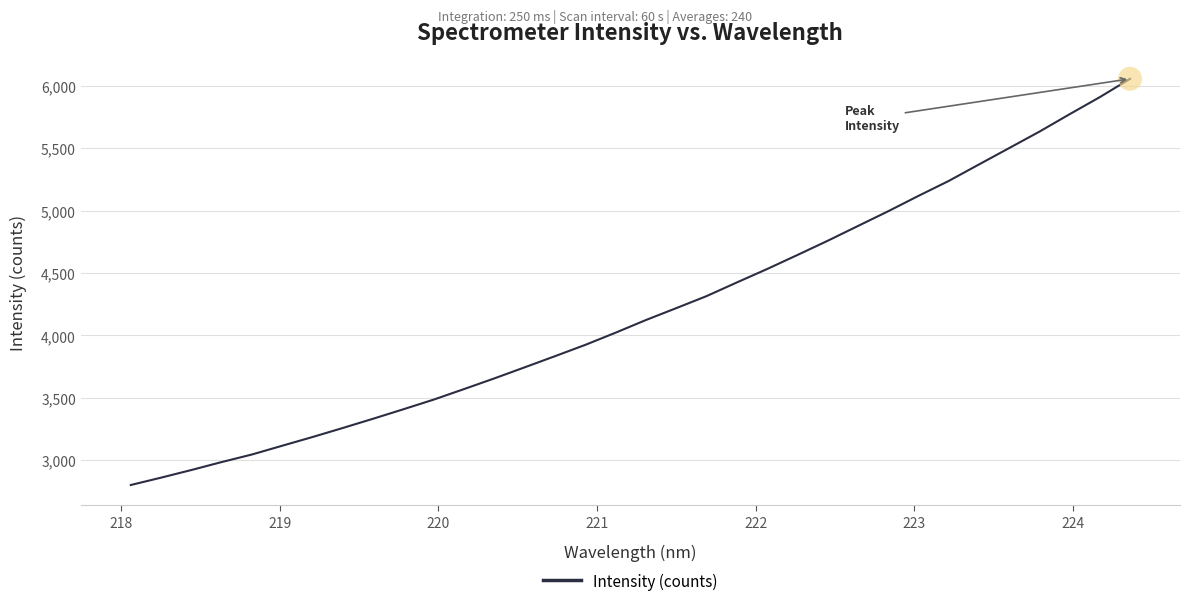

What is the maximum value shown in the chart?

6055.5